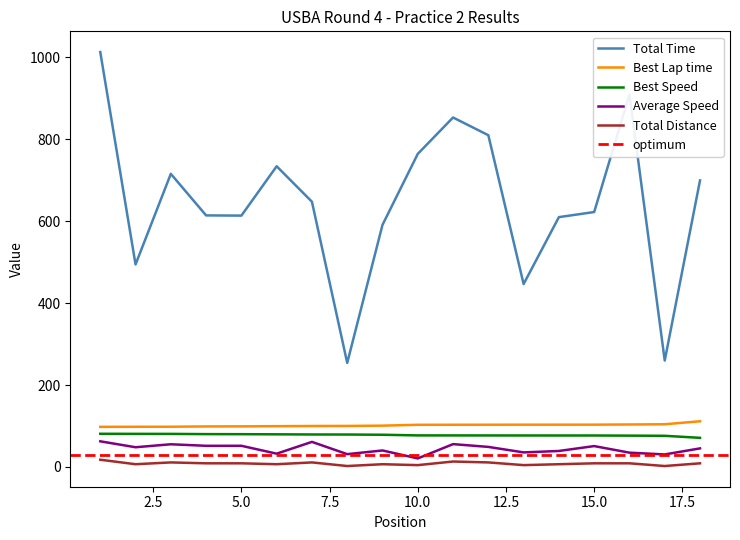

What is the sum of all Best Speed values?

1403.4